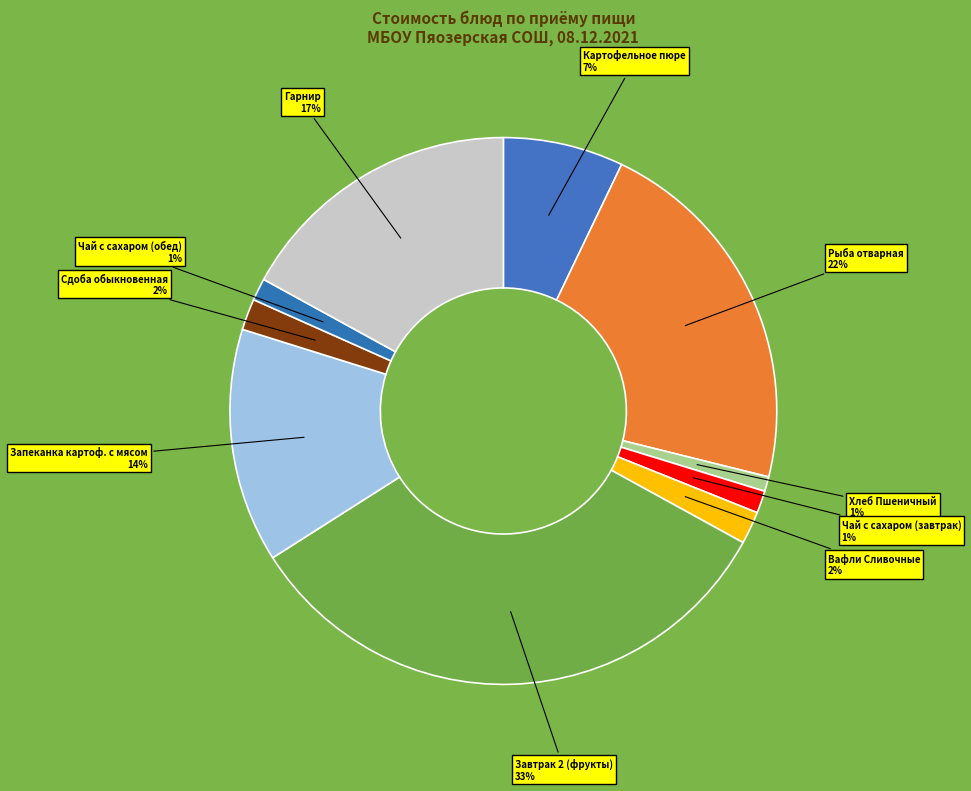

To the nearest percent, what is the difference between the Хлеб Пшеничный and Гарнир slice percentages?

16%